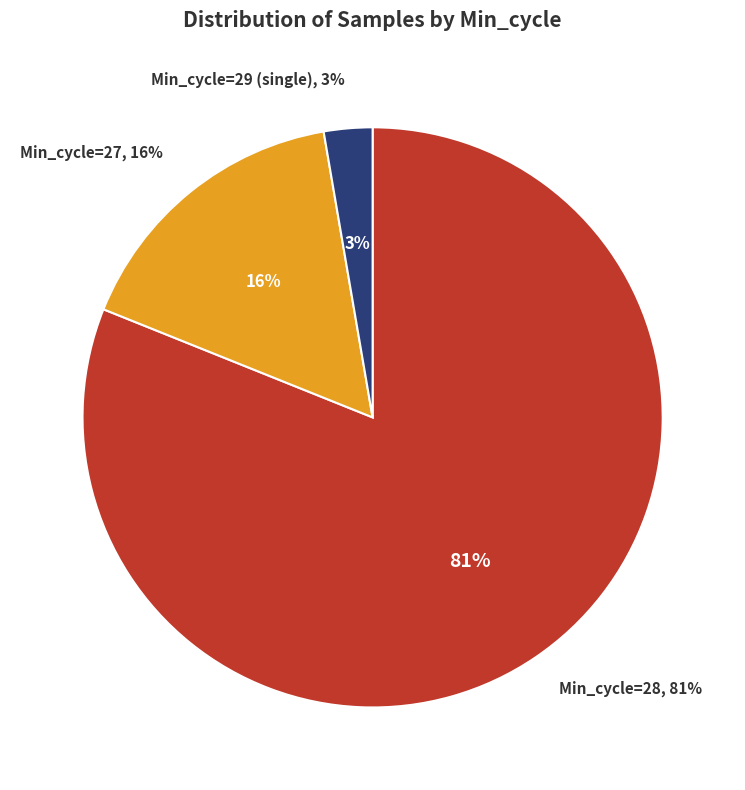

Count the number of slices in the pie.

3